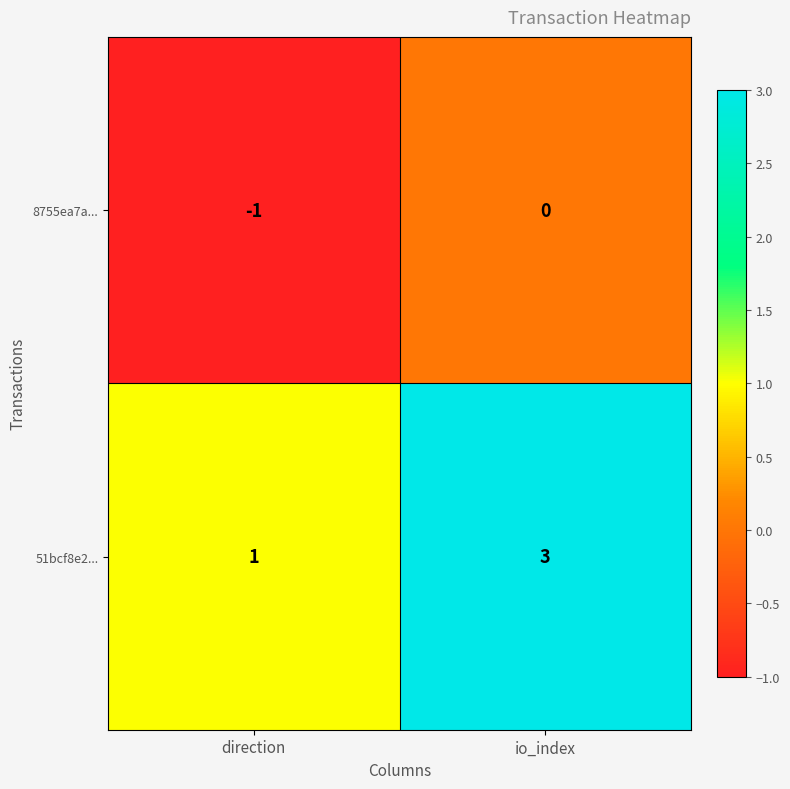

Which series has the widest spread of values?

51bcf8e2...